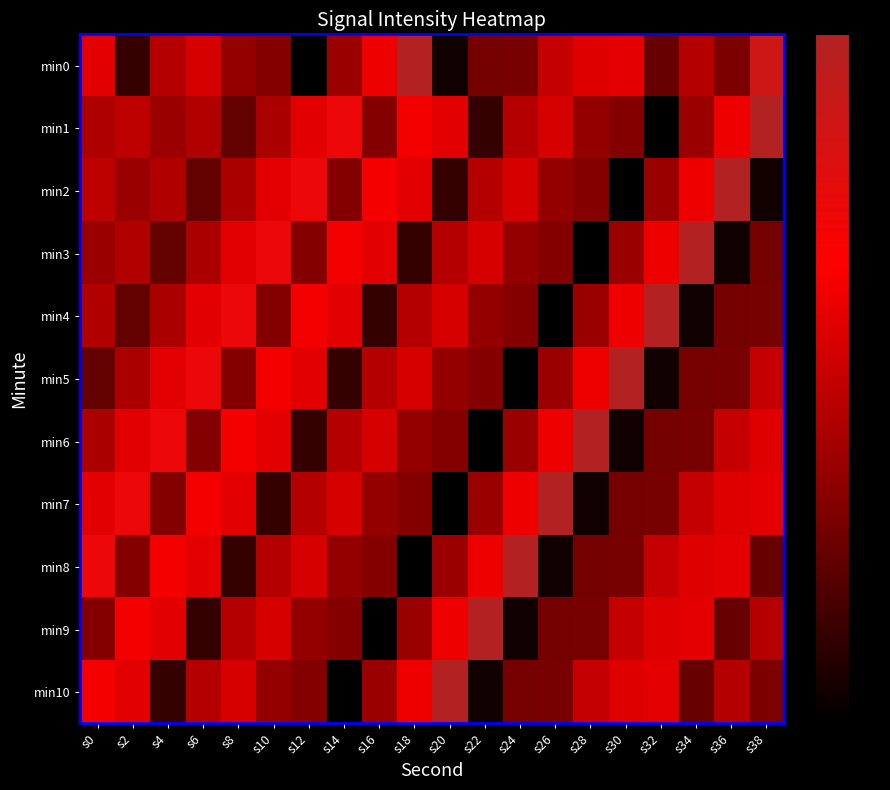

At which category does the chart reach its minimum across all series?

s12